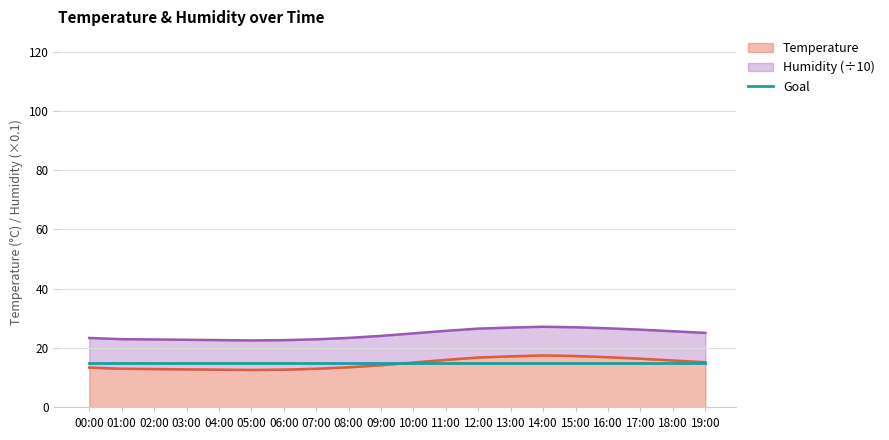

How many interior local valleys (lower than both neighbors) does the data have?

1